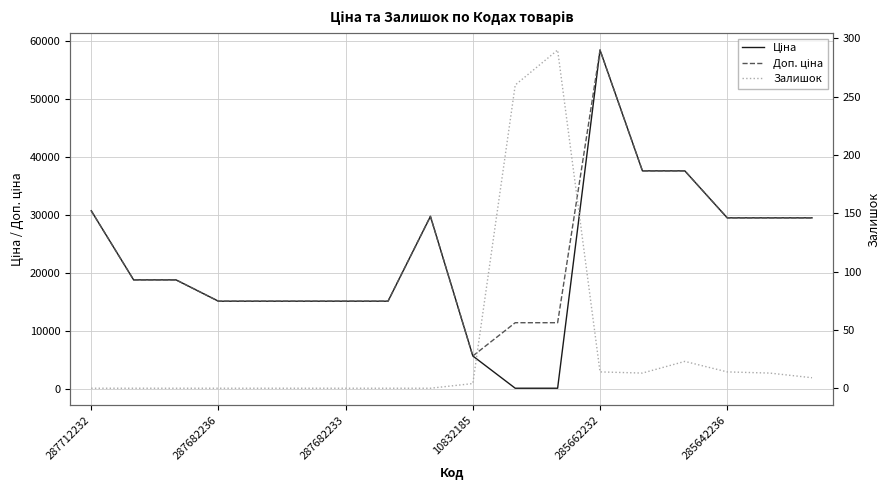

How many data points does each series have?

18